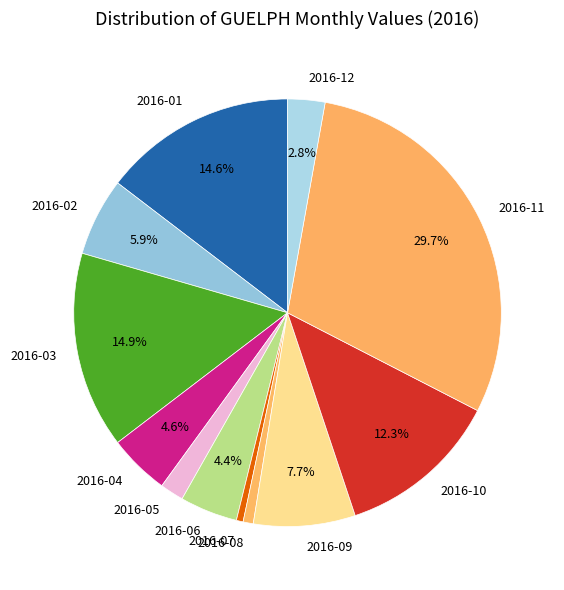

Which has a higher value, 2016-10 or 2016-12?

2016-10